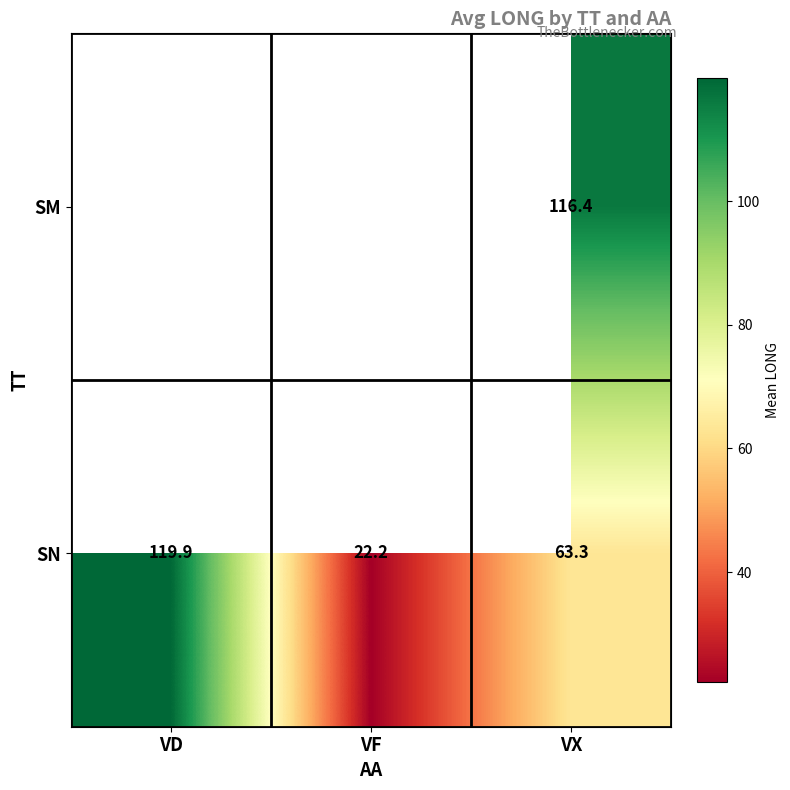

The SN series shows 5.8 at VF. True or false?

False